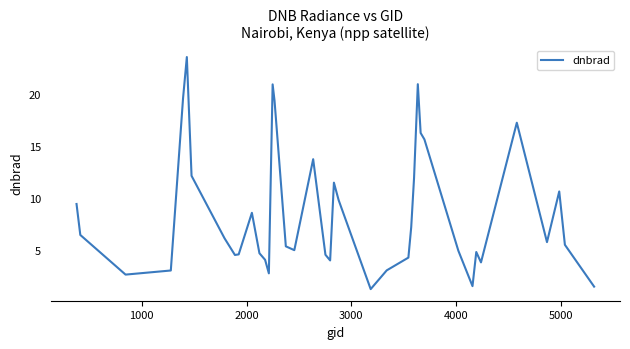

Does the chart display data point markers on the line(s)?

No